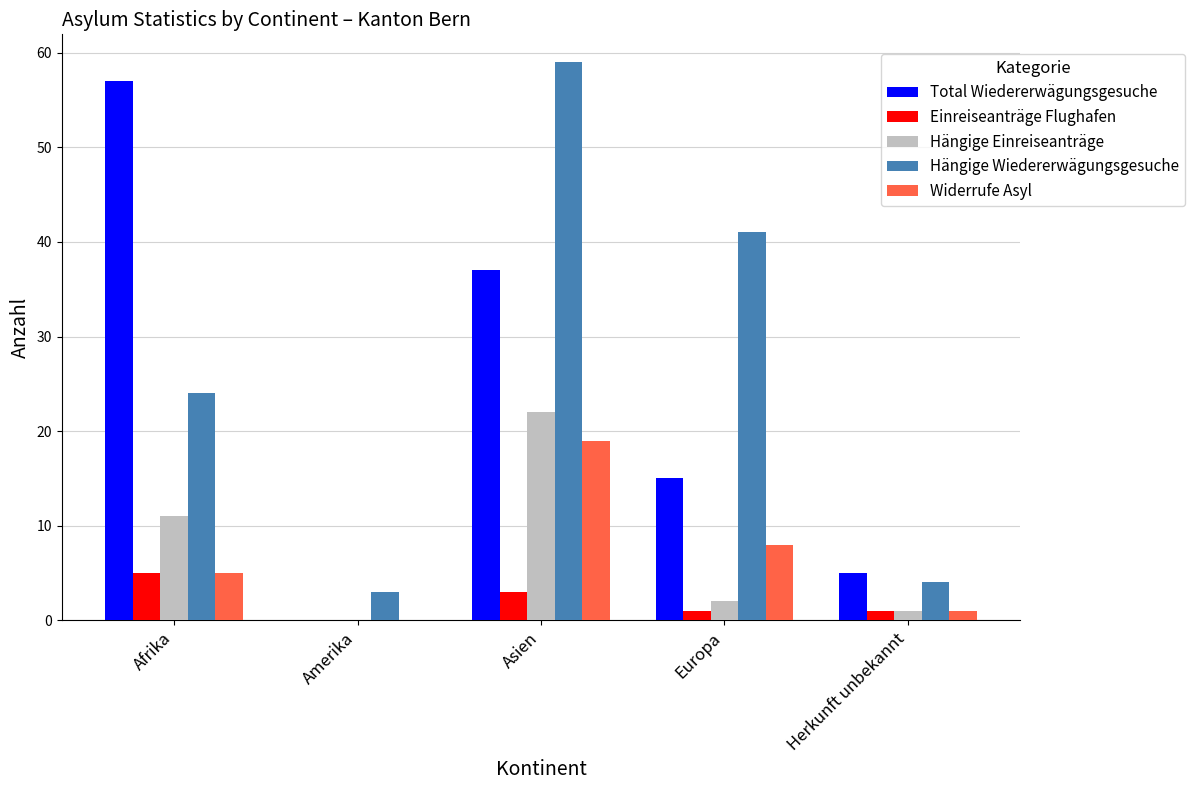

Between Amerika and Herkunft unbekannt, which series saw the biggest shift?

Total Wiedererwägungsgesuche